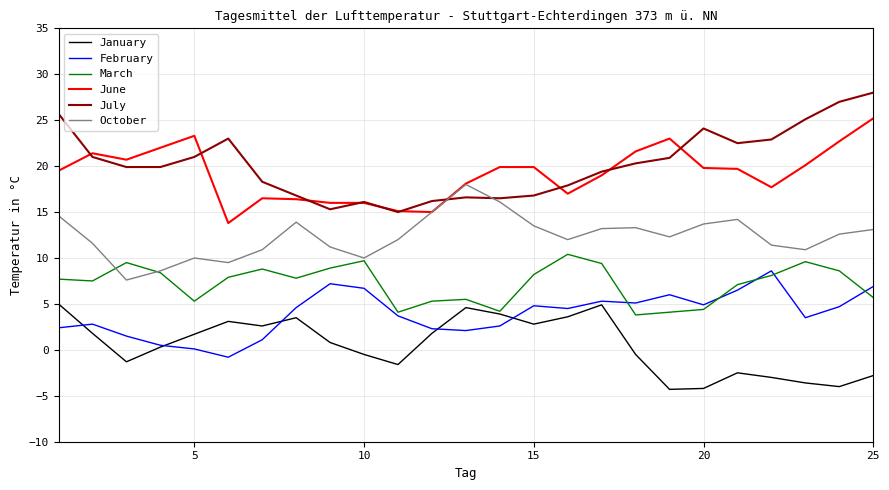

True or false: March and July cross at least once.

False